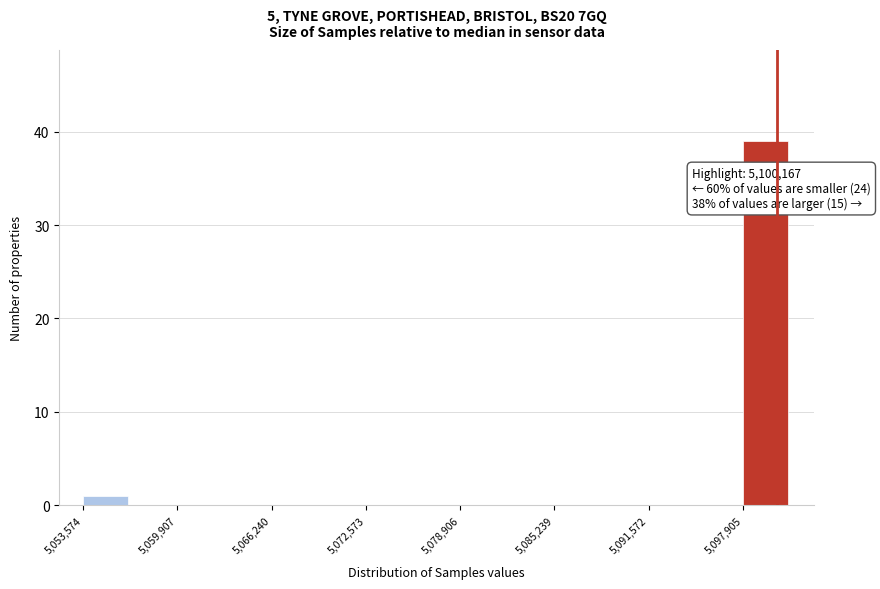

Around what value on the x-axis is the tallest bar? Give the approximate position of its centre, as read against the axis.

5099000